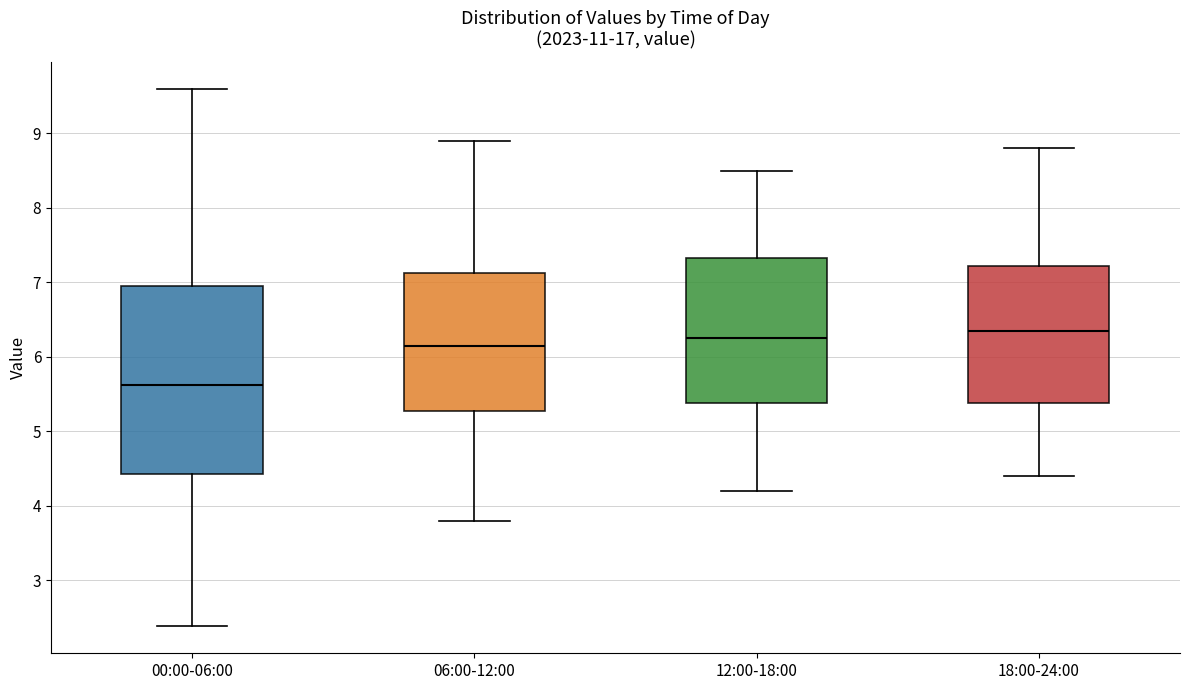

Where is the upper edge of the box for 00:00-06:00 on the y-axis? The values are not printed on the chart, so give them approximately, as read against the axis.

6.9